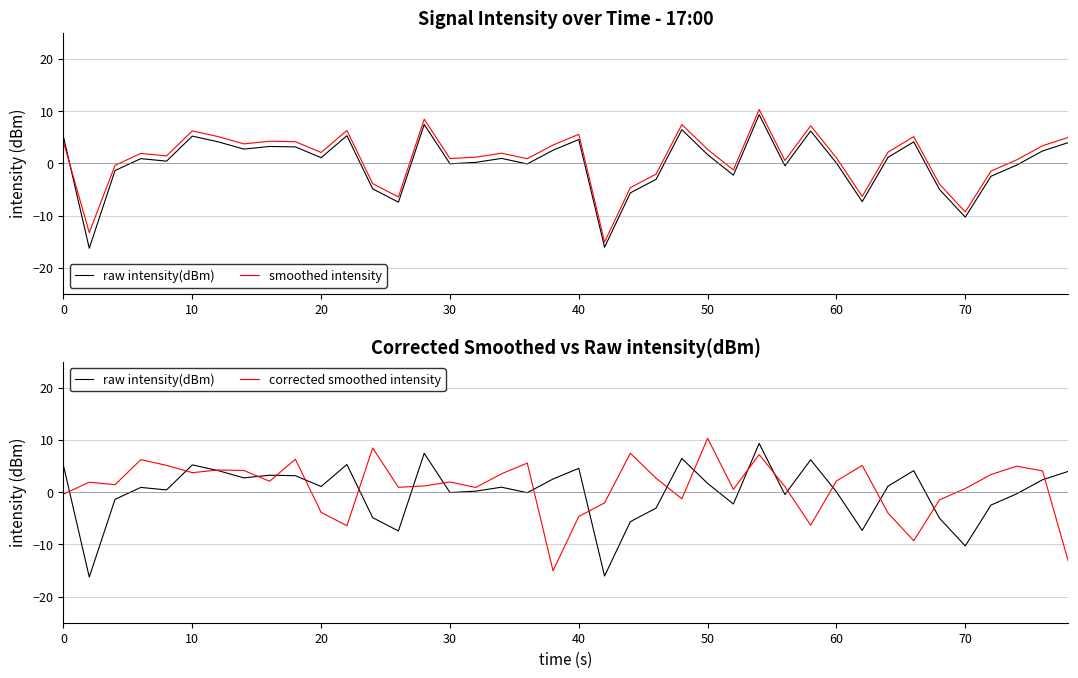

Does the chart display data point markers on the line(s)?

No